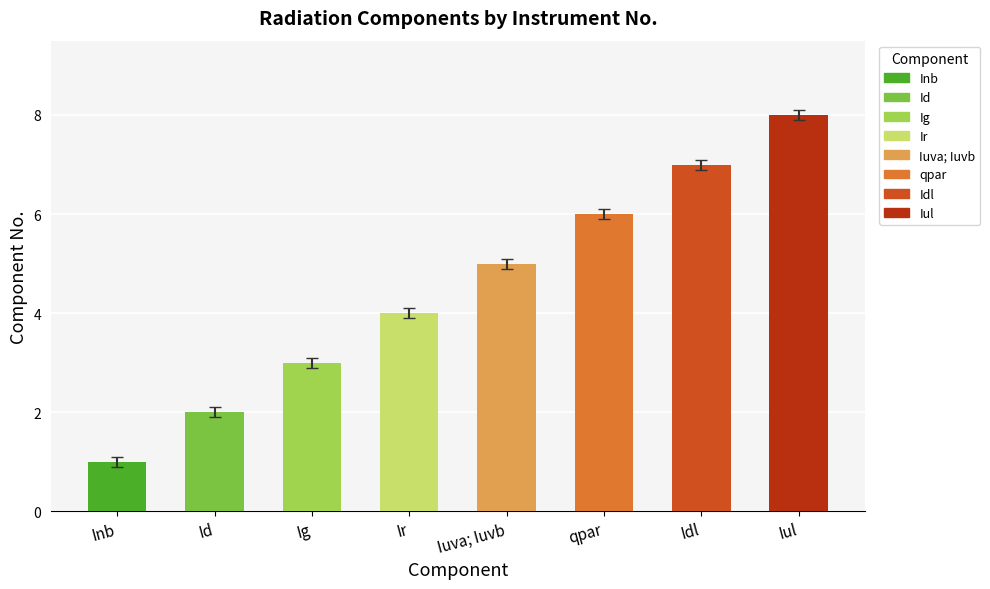

How many values exceed 4?

4